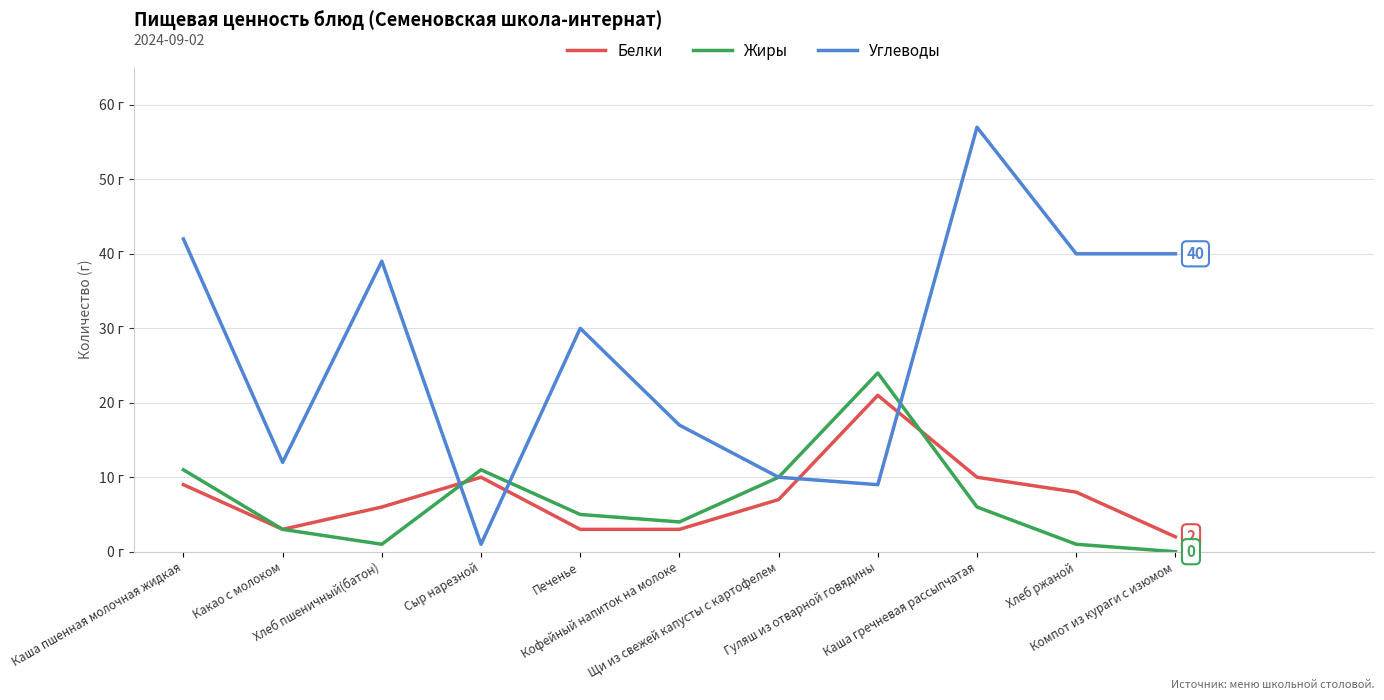

Between Хлеб ржаной and Каша гречневая рассыпчатая, which is larger?

Каша гречневая рассыпчатая